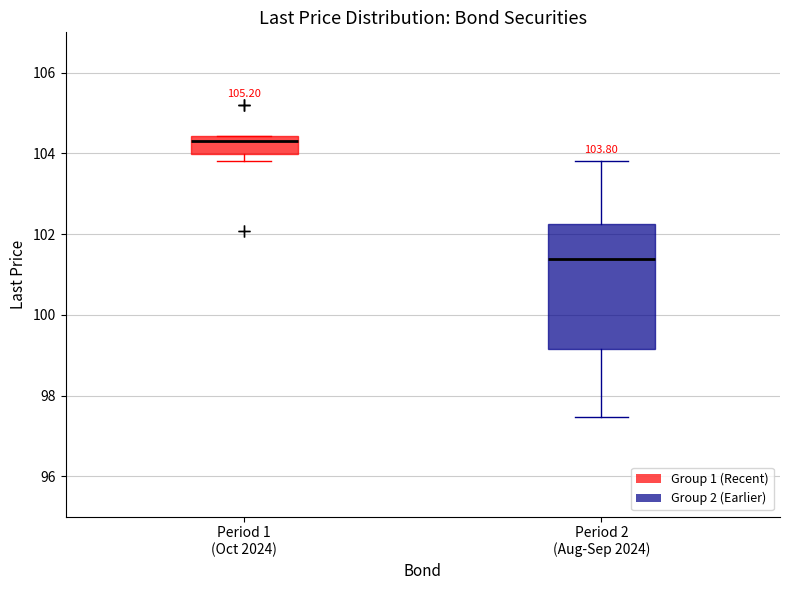

Which box's median line is the lowest?

Period 2 (Aug-Sep 2024)